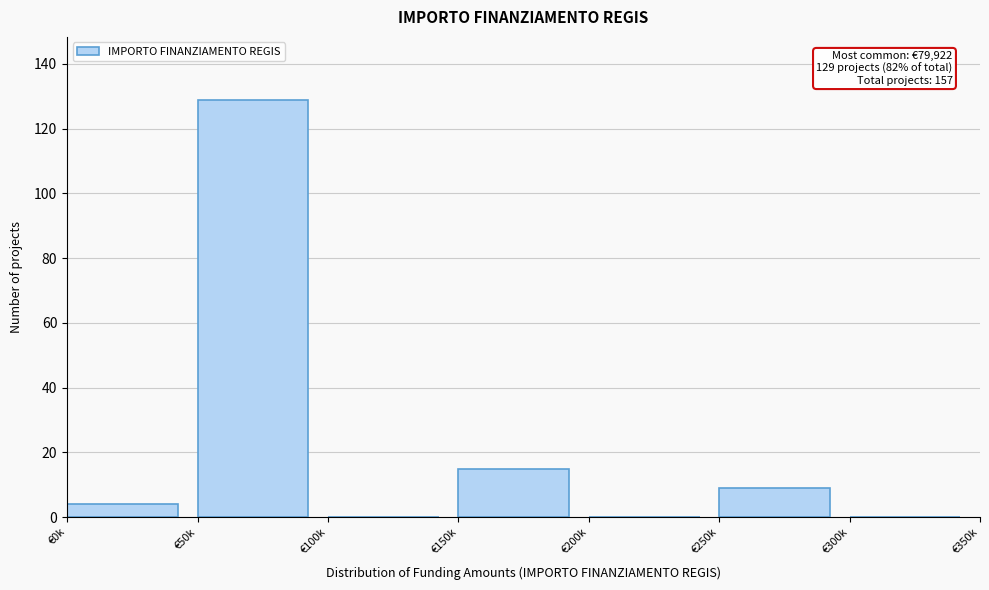

Reading left to right, extract all data points from this chart.

€0k=4	€50k=129	€100k=0	€150k=15	€200k=0	€250k=9	€300k=0